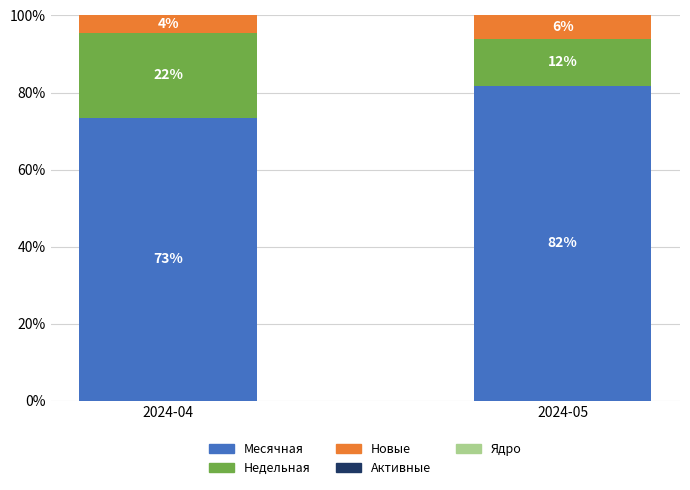

Which series changed the most between 2024-04 and 2024-05?

Недельная